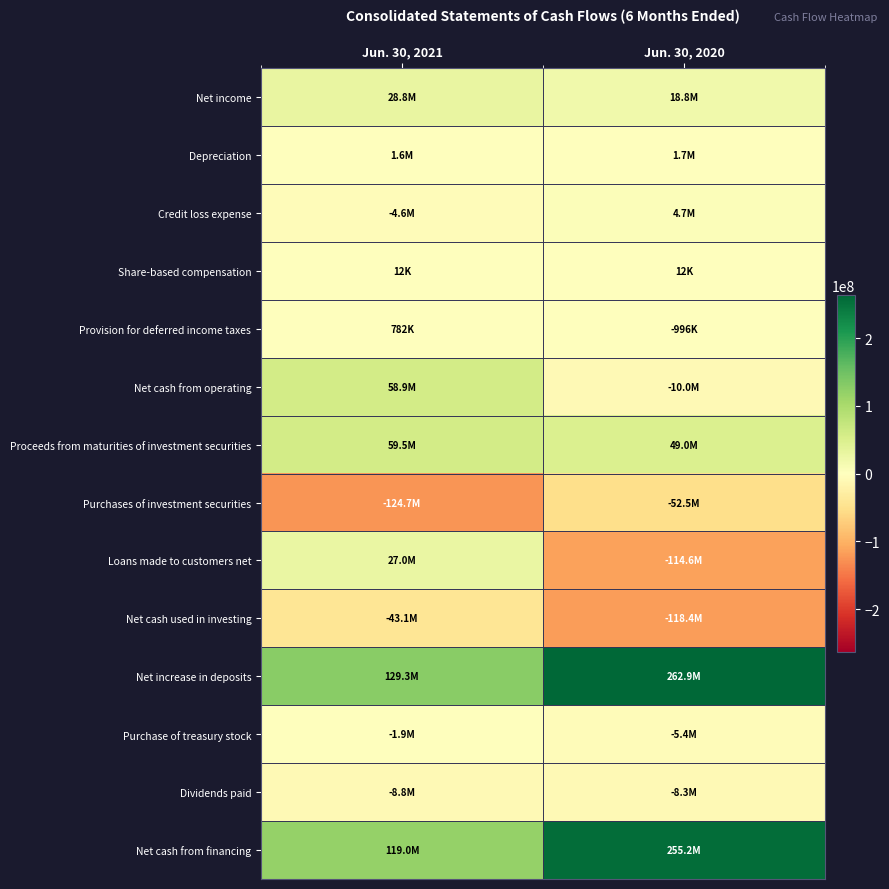

Rank the series by their maximum value, from highest to lowest.

Net increase in deposits, Net cash from financing, Proceeds from maturities of investment securities, Net cash from operating, Net income, Loans made to customers net, Credit loss expense, Depreciation, Provision for deferred income taxes, Share-based compensation, Purchase of treasury stock, Dividends paid, Net cash used in investing, Purchases of investment securities